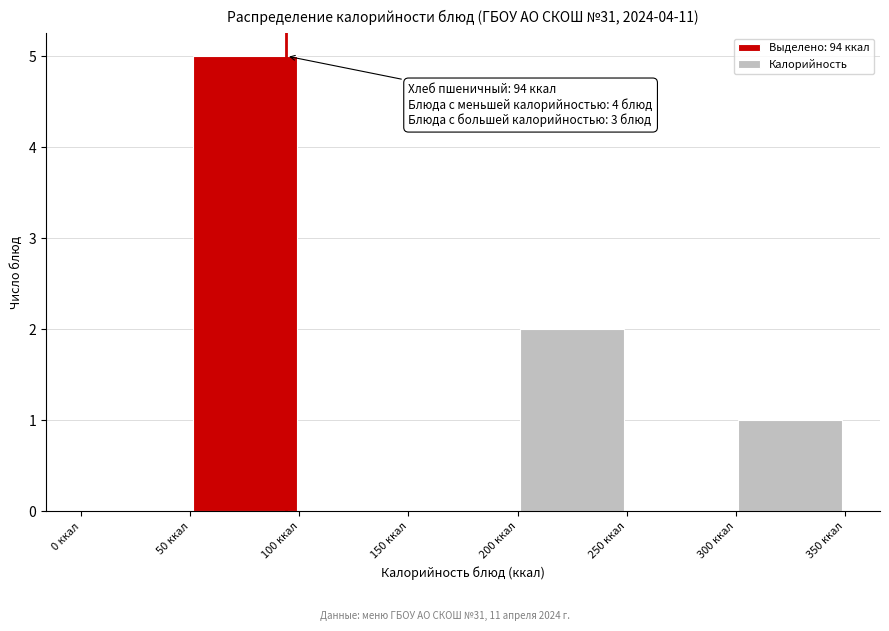

Over which range of the x-axis is the bar tallest?

50 to 100